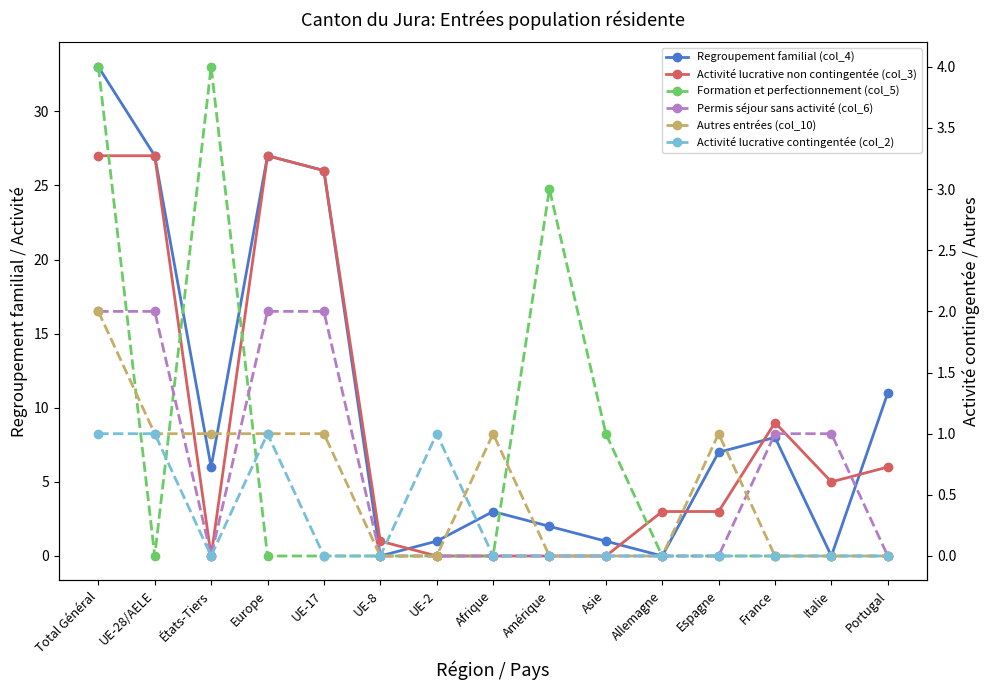

The Regroupement familial (col_4) series shows 6 at Portugal. True or false?

False